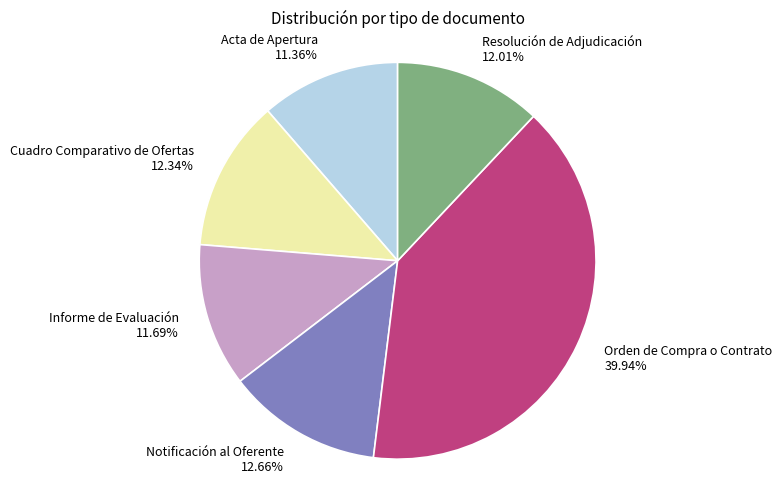

Which has a higher value, Notificación al Oferente or Orden de Compra o Contrato?

Orden de Compra o Contrato